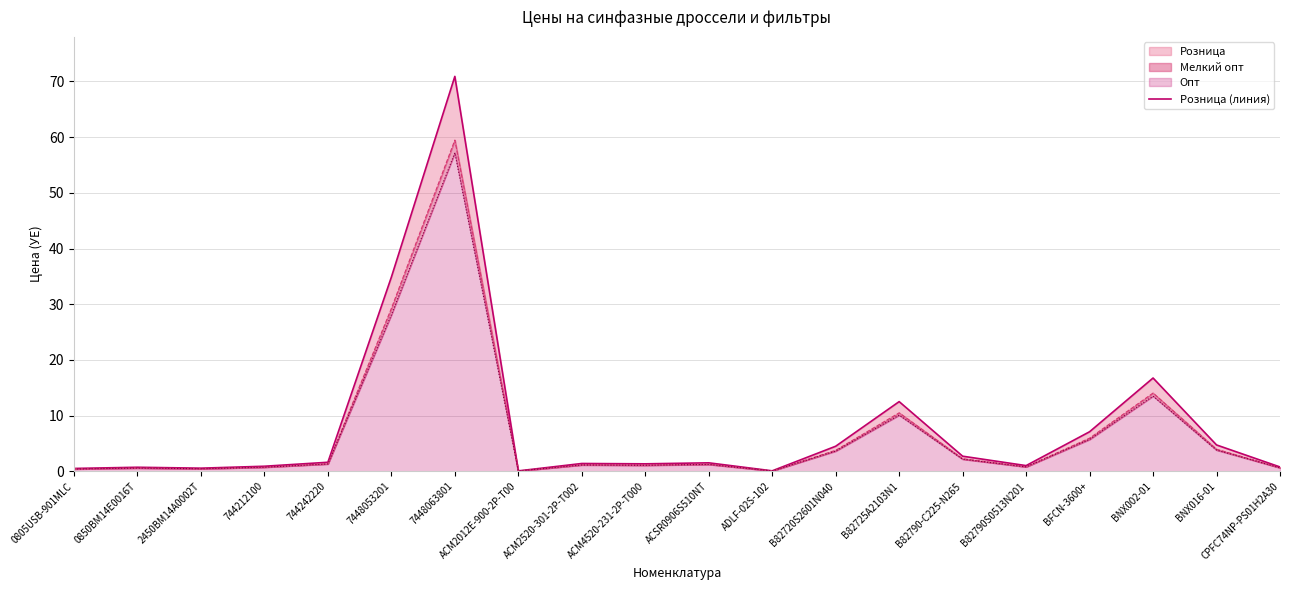

Which label corresponds to the smallest value in the chart?

ACM2012E-900-2P-T00